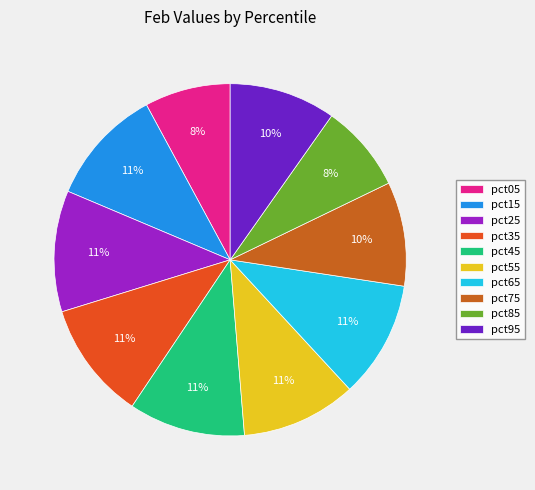

How many slices are in this pie chart?

10